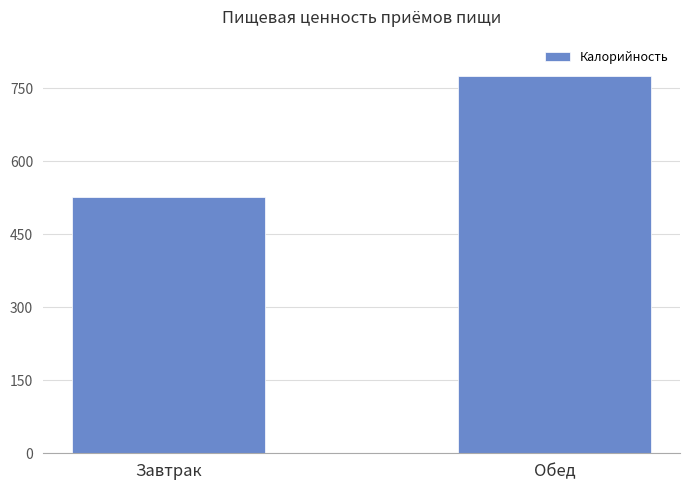

What is the greatest value displayed?

775.8